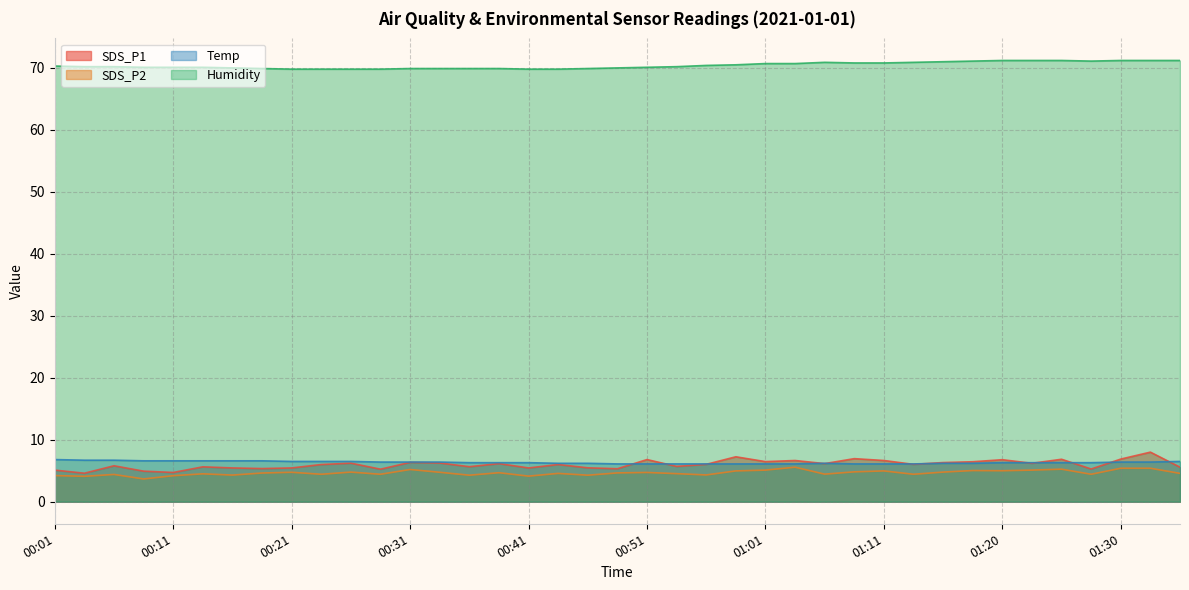

Between 00:04 and 01:06, which series saw the biggest shift?

SDS_P1